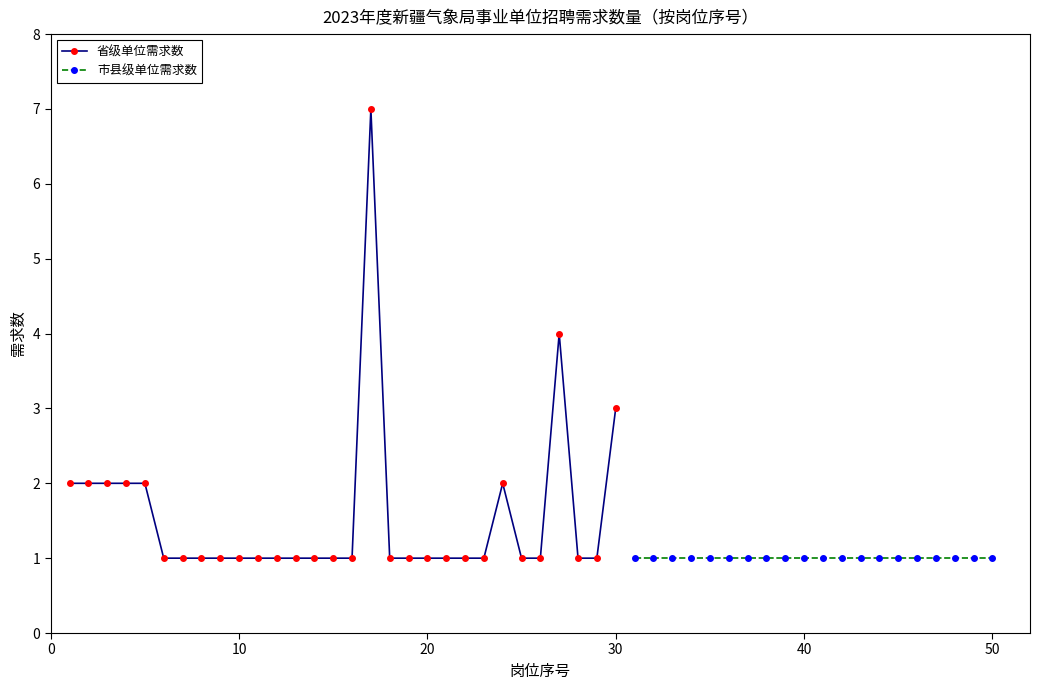

True or false: 省级单位需求数 has more than 0 points higher than both neighbors.

True